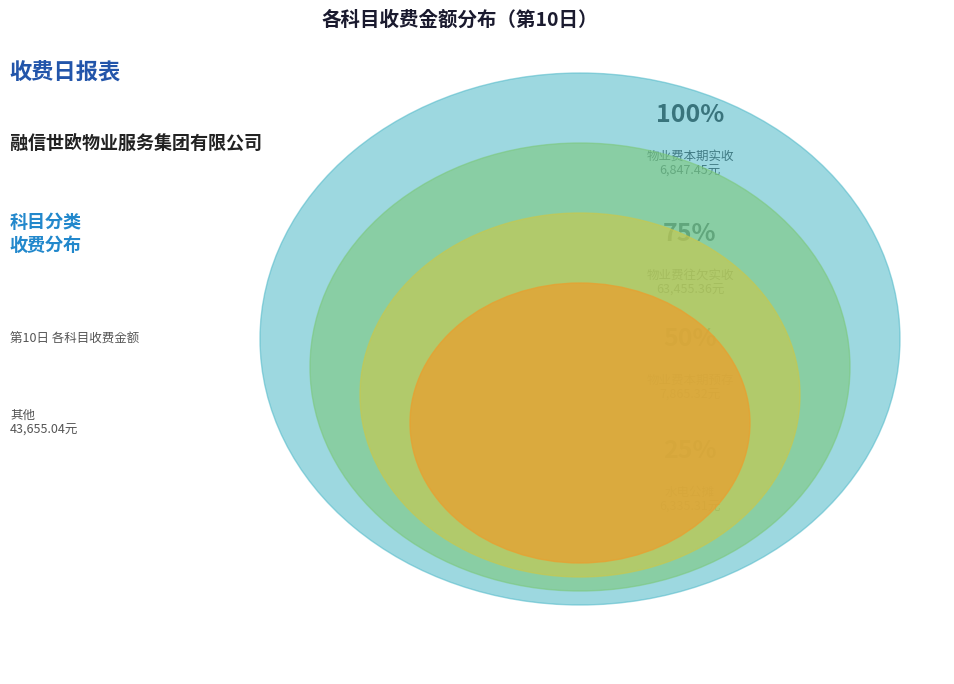

Do 物业费本期实收 and 物业费本期预存 together represent more than half of the pie?

No